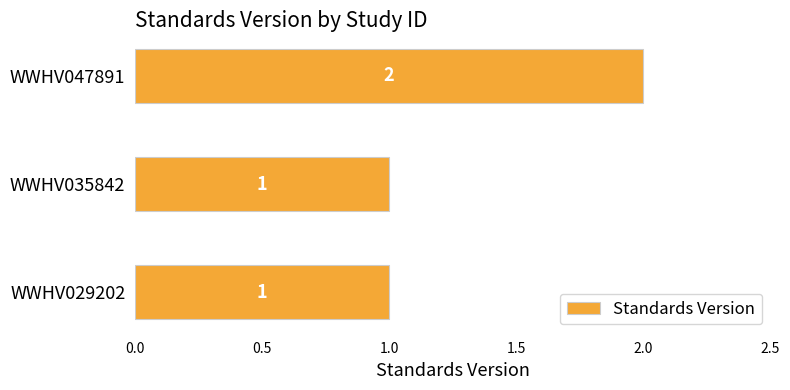

Approximately how many times larger is the value at WWHV029202 compared to WWHV047891?

0.5